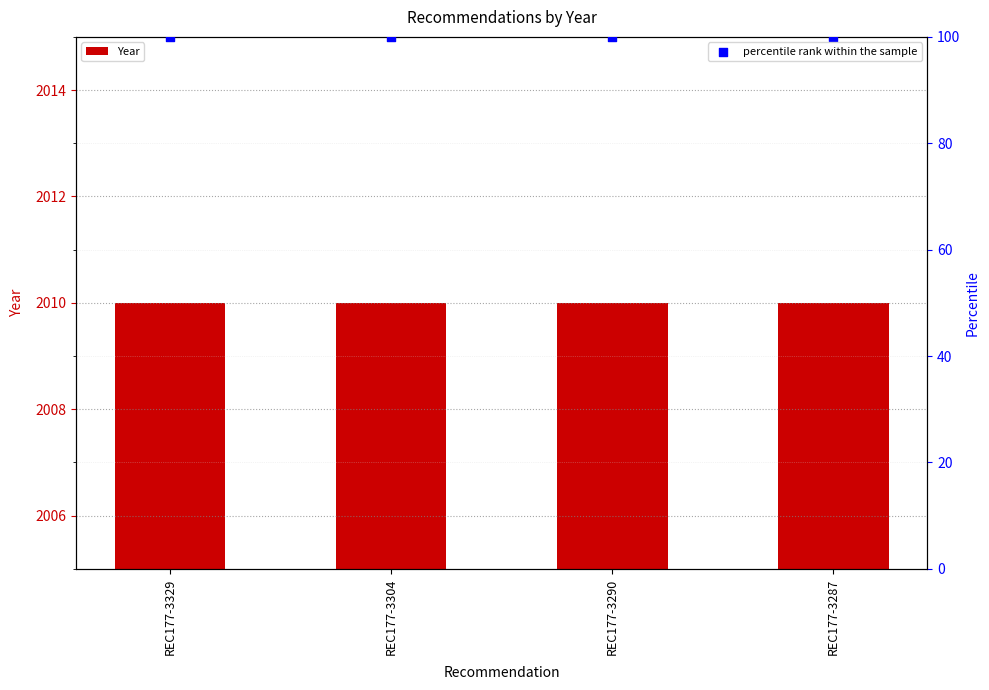

Which series reaches the maximum Y coordinate?

Year